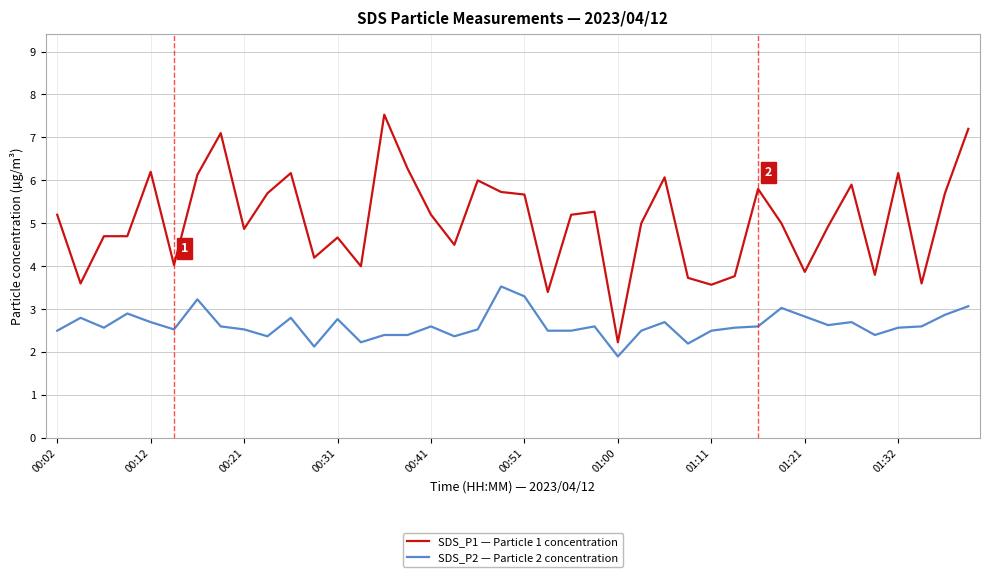

What is the difference between the maximum and minimum values in the SDS_P1 — Particle 1 concentration series?

5.3